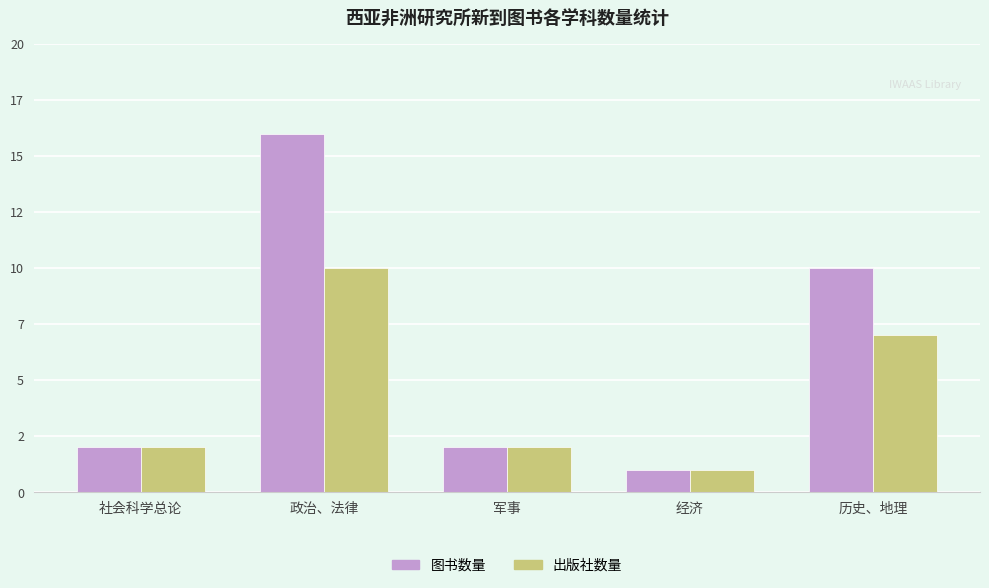

What is the sum of the 出版社数量 values at 军事 and 政治、法律?

12